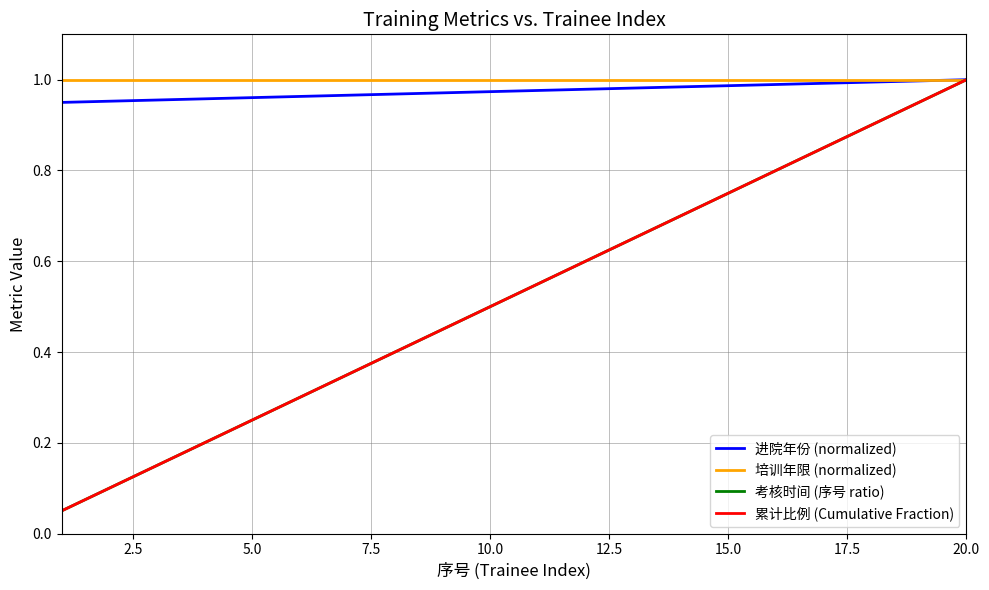

Which series has the widest spread of values?

考核时间 (序号 ratio)